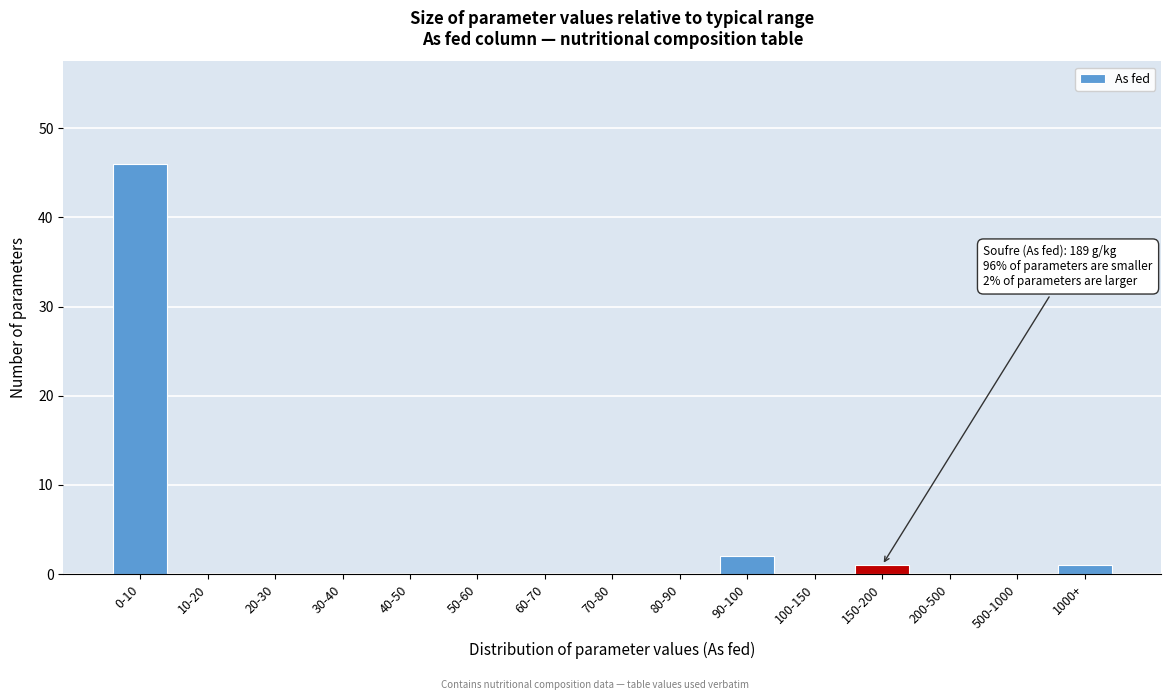

Reading left to right, transcribe all the data shown in this chart.

0-10=46	10-20=0	20-30=0	30-40=0	40-50=0	50-60=0	60-70=0	70-80=0	80-90=0	90-100=2	100-150=0	150-200=1	200-500=0	500-1000=0	1000+=1